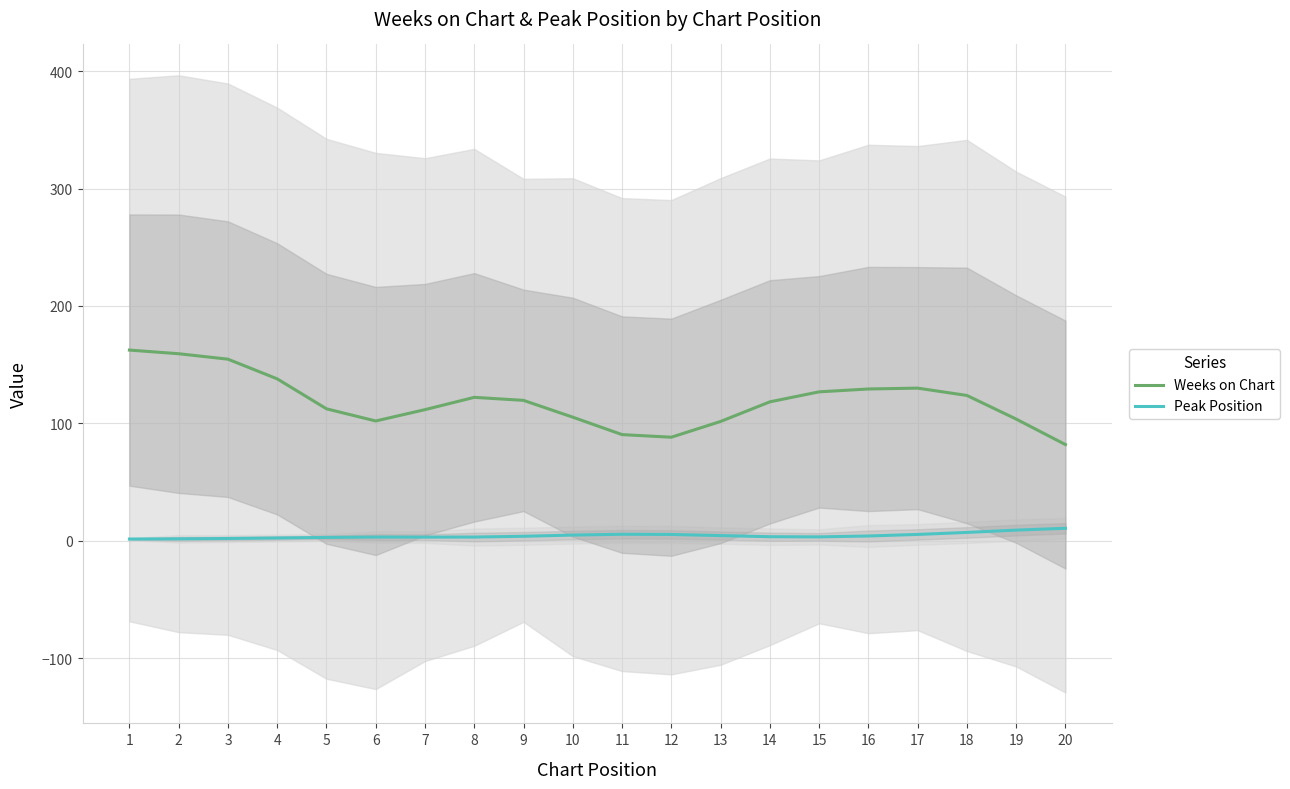

Is the value of Weeks on Chart at 12 greater than the value of Peak Position at 5?

Yes